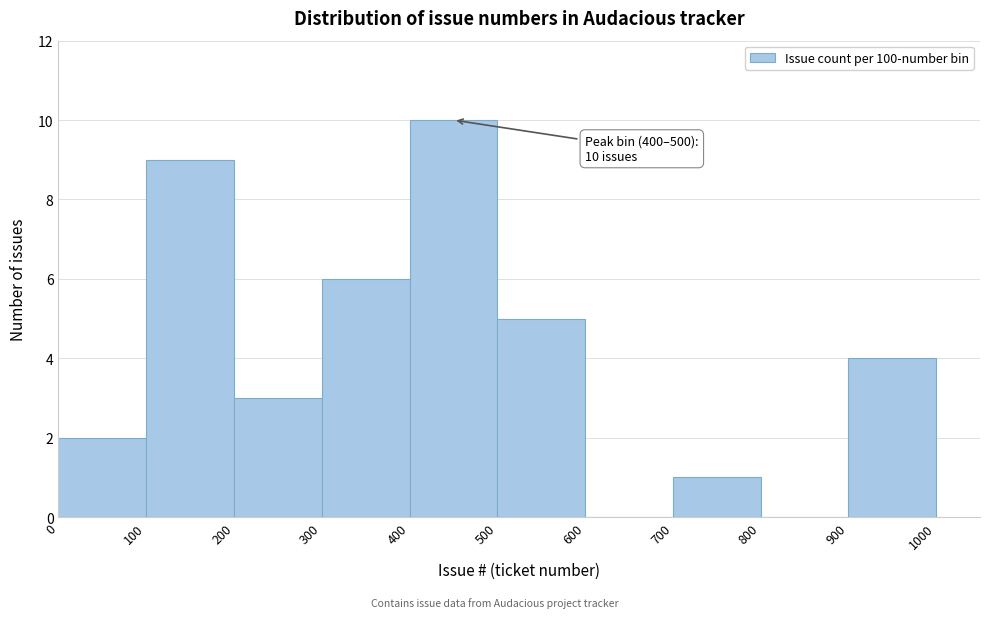

Which range on the x-axis has the tallest bar?

400 to 500